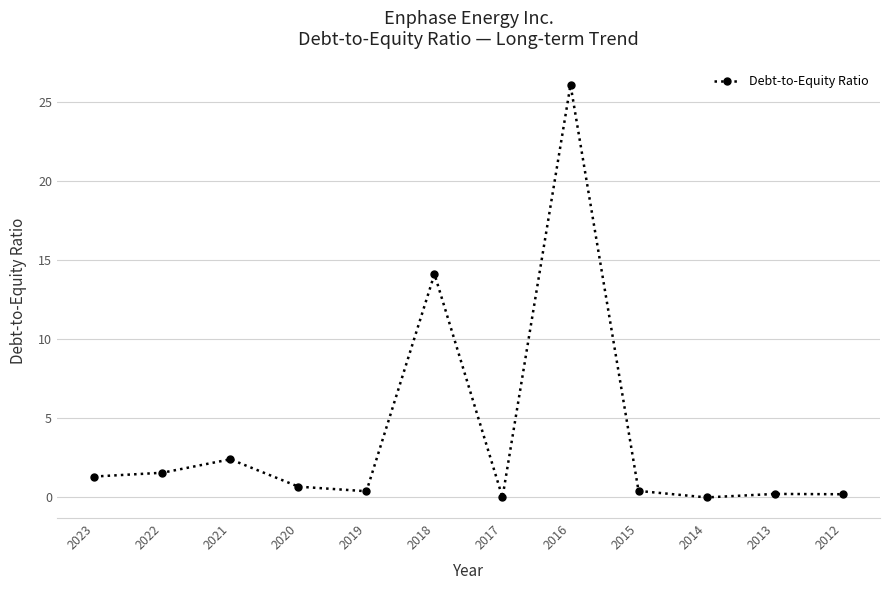

What is the difference between the maximum and second lowest values?

26.1